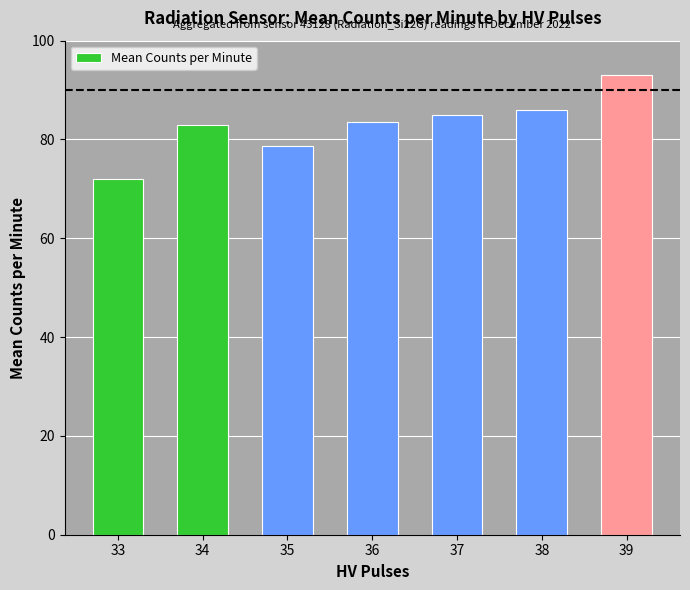

What is the approximate value at 34?

83.0